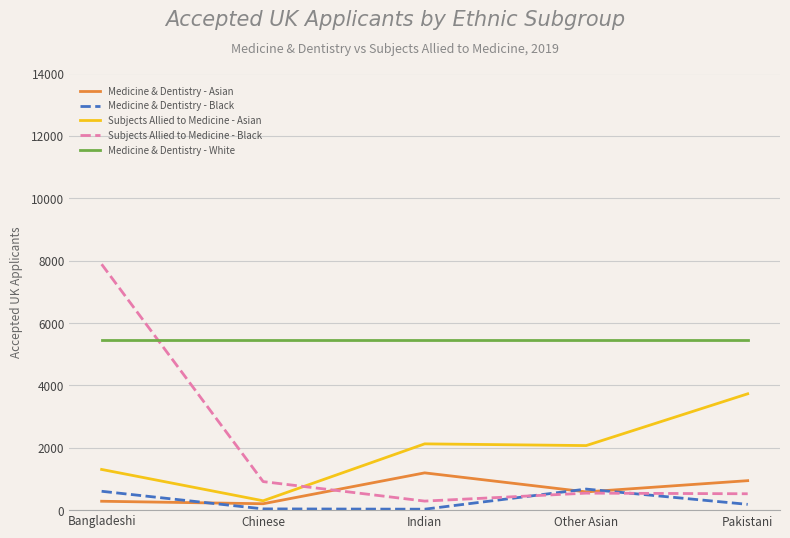

Where does the Medicine & Dentistry - Asian series first go above 585?

Indian